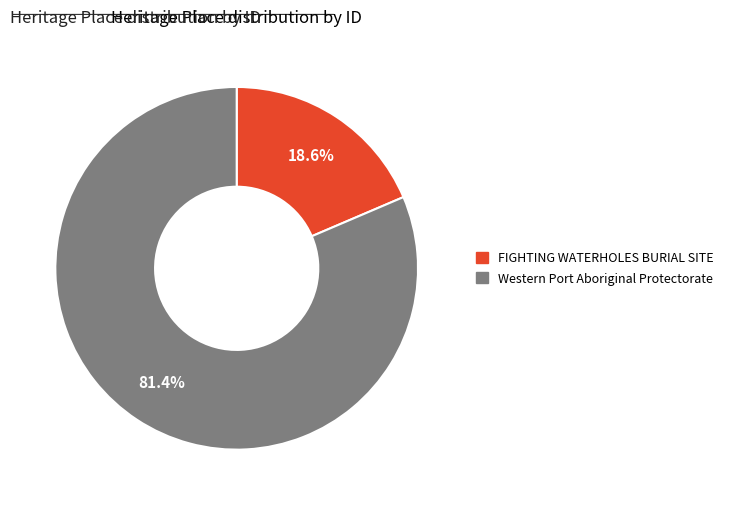

True or false: FIGHTING WATERHOLES BURIAL SITE accounts for 26% of the total.

False